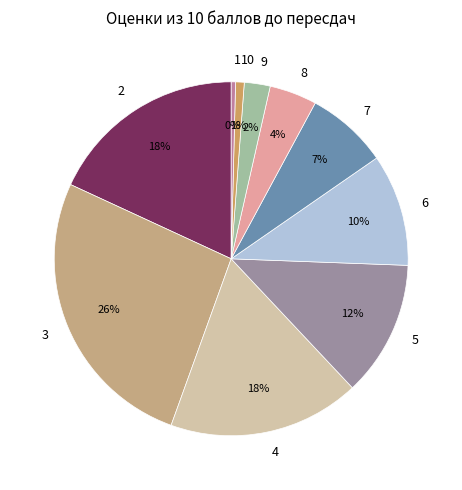

Which slice is the largest?

3